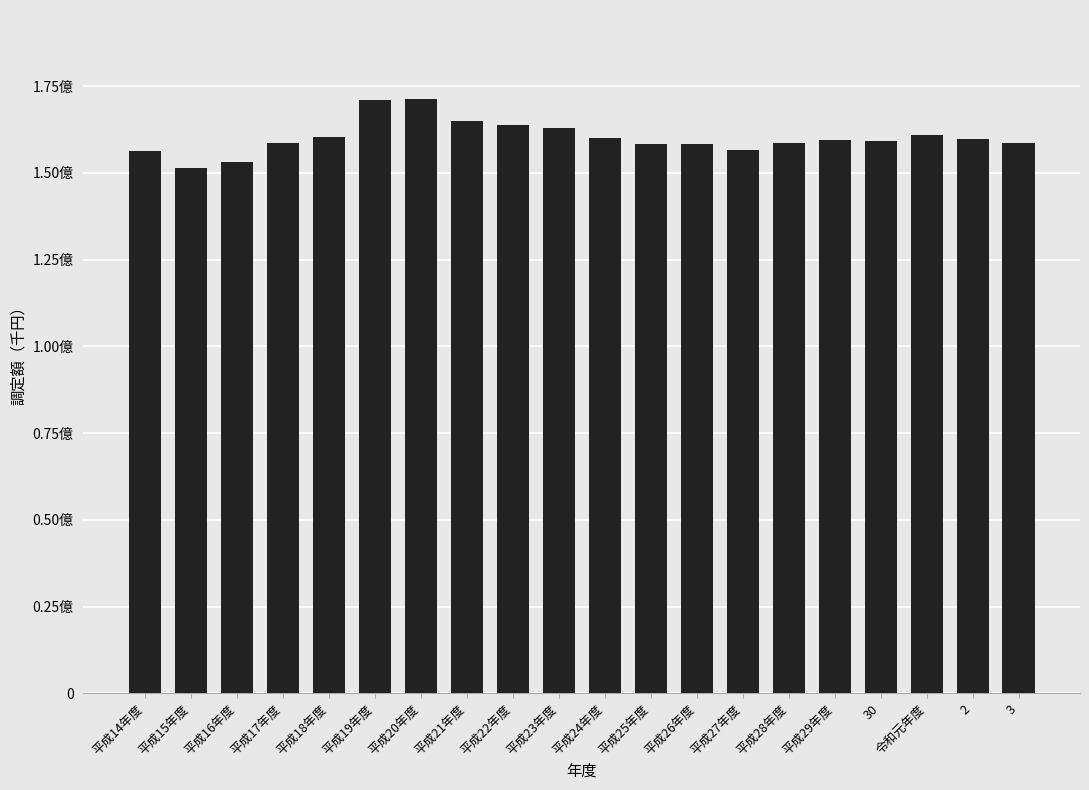

Rank the categories by value from highest to lowest.

平成20年度, 平成19年度, 平成21年度, 平成22年度, 平成23年度, 令和元年度, 平成18年度, 平成24年度, 2, 平成29年度, 30, 平成28年度, 平成17年度, 3, 平成25年度, 平成26年度, 平成27年度, 平成14年度, 平成16年度, 平成15年度